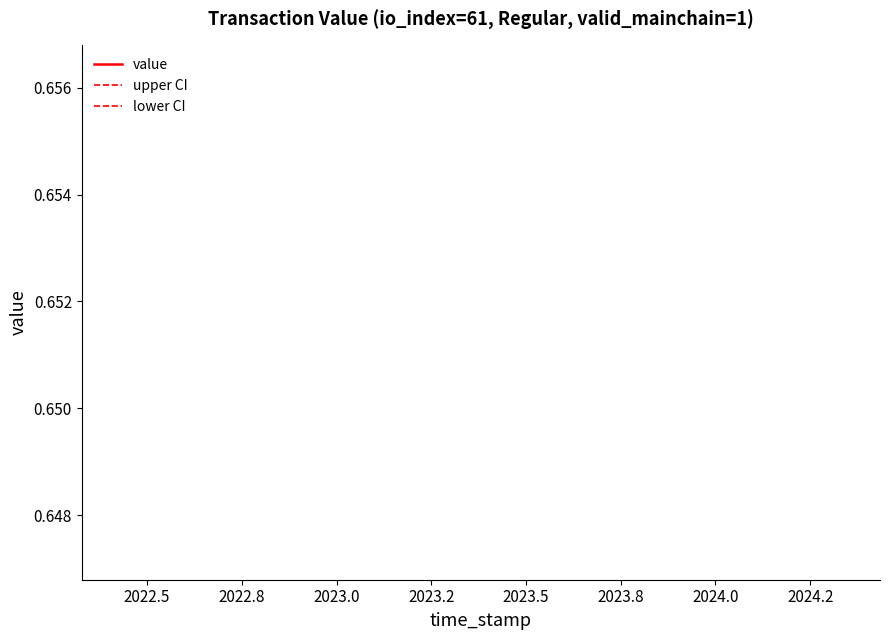

True or false: lower CI and value cross at least once.

False